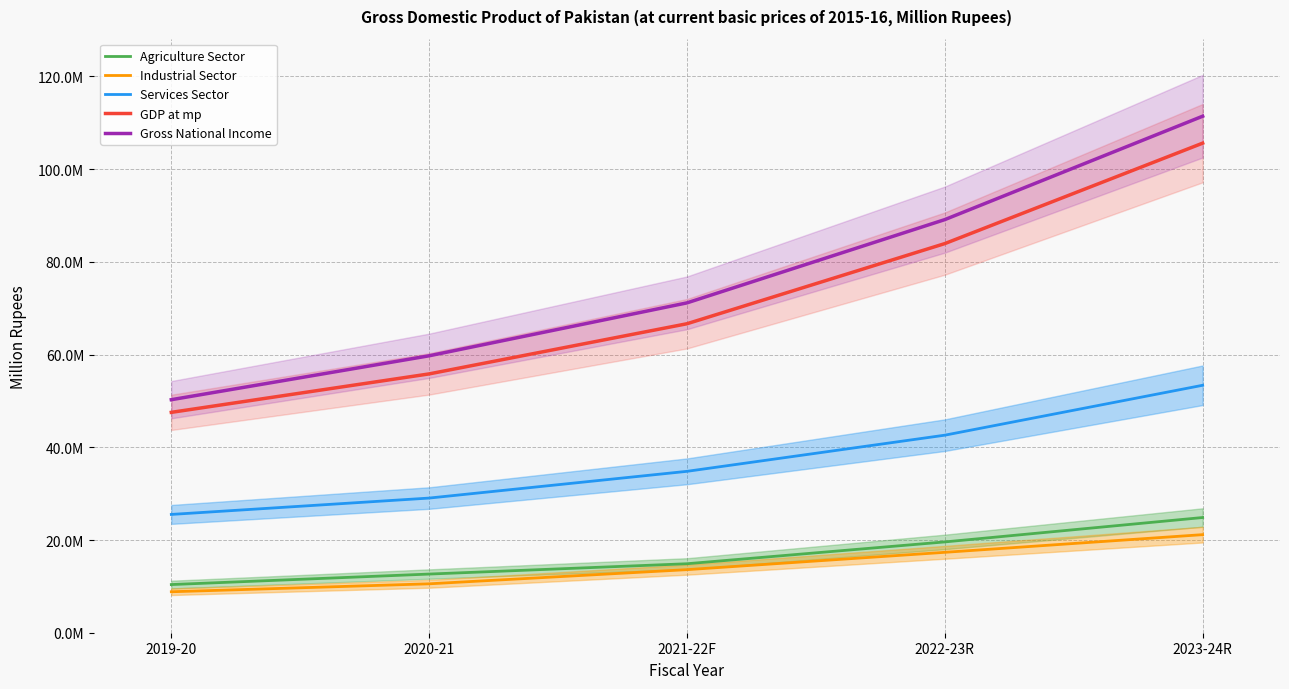

Does the chart display data point markers on the line(s)?

No